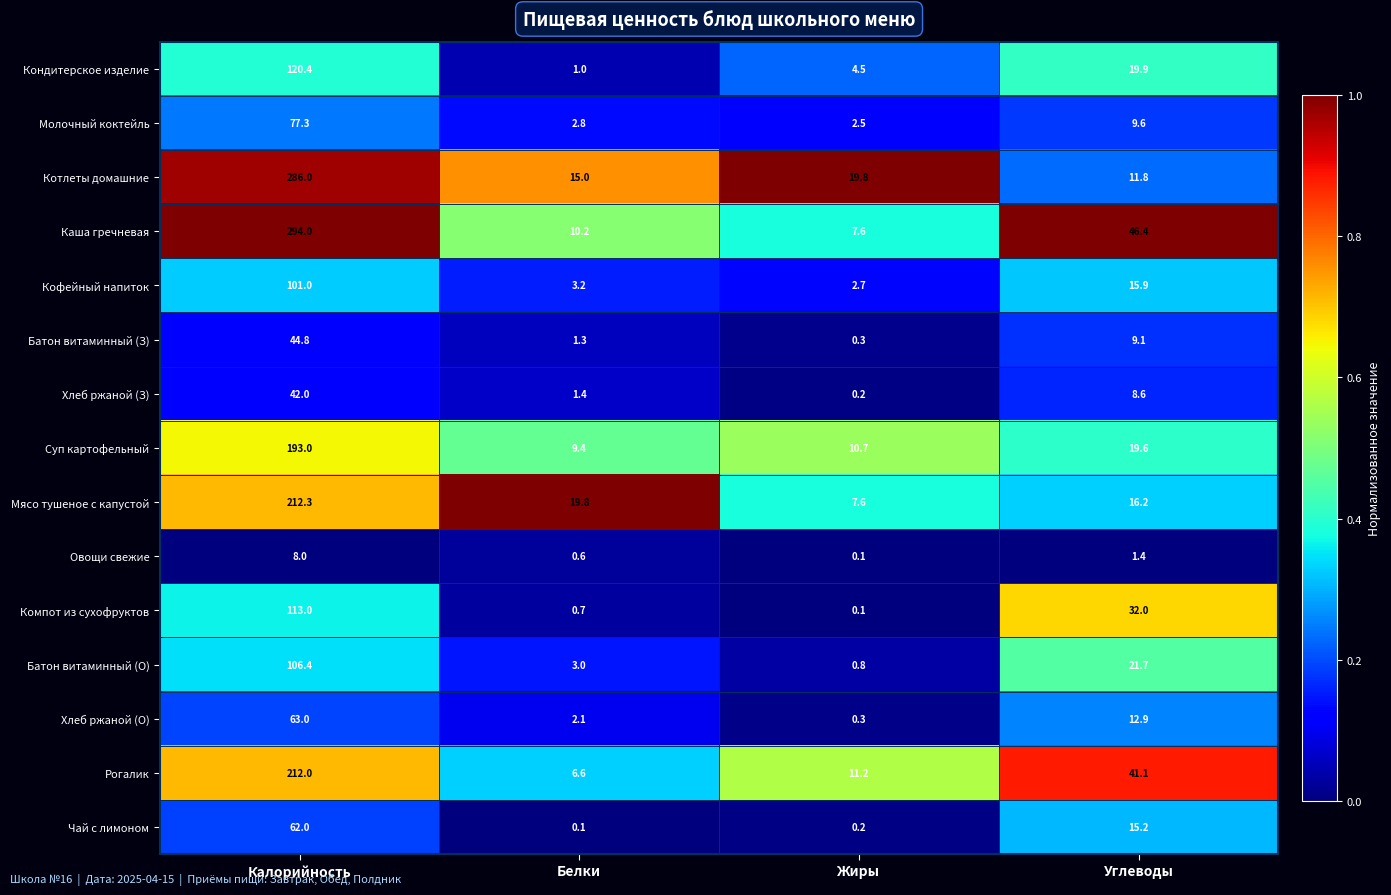

What is the maximum value shown in the chart?

294.0